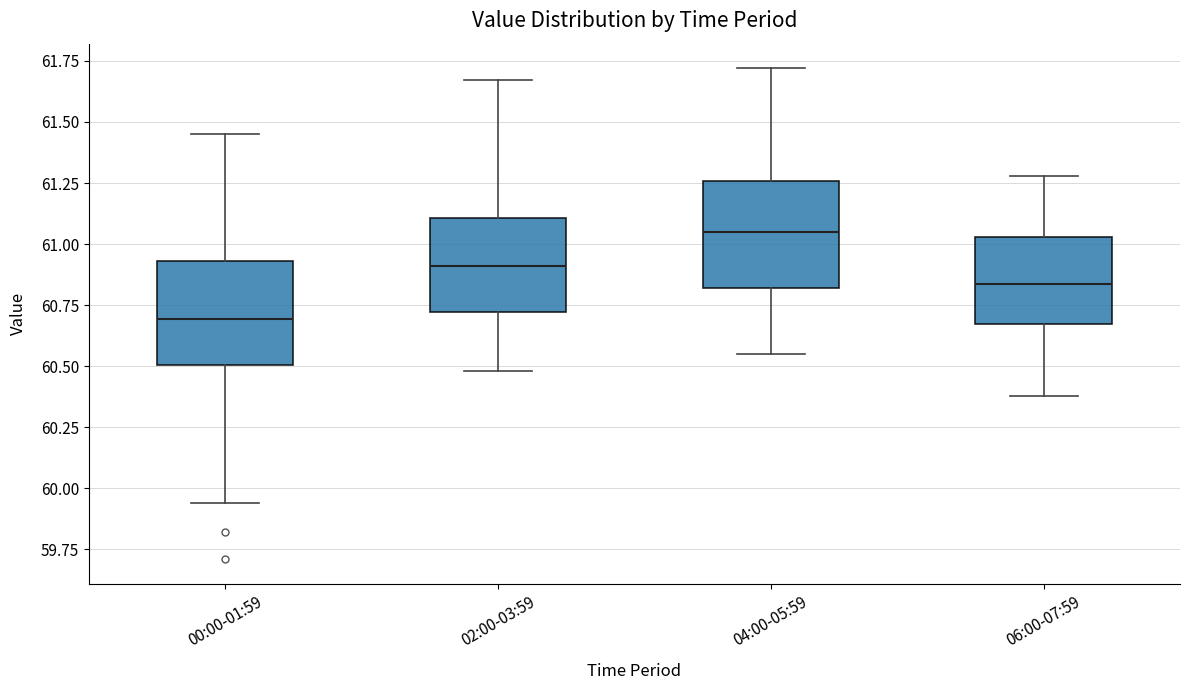

Reading left to right, transcribe this box plot: for each box, give where its median line is, the range the box spans, and where its two whiskers end, as read against the y-axis. The values are not printed on the chart, so give them approximately, as read against the axis.

00:00-01:59: median 60.70, box 60.50 to 60.95, whiskers 59.95 to 61.45
02:00-03:59: median 60.90, box 60.70 to 61.10, whiskers 60.50 to 61.65
04:00-05:59: median 61.05, box 60.80 to 61.25, whiskers 60.55 to 61.70
06:00-07:59: median 60.85, box 60.65 to 61.05, whiskers 60.40 to 61.30